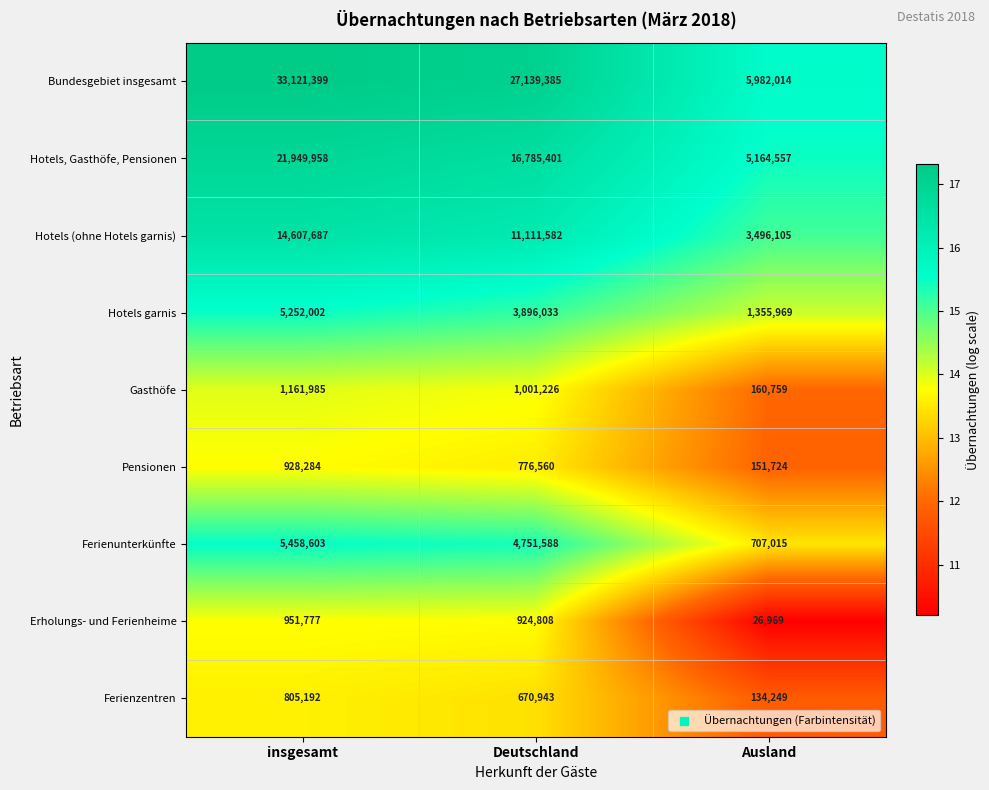

The value of Hotels garnis at Ausland is 769661. True or false?

False